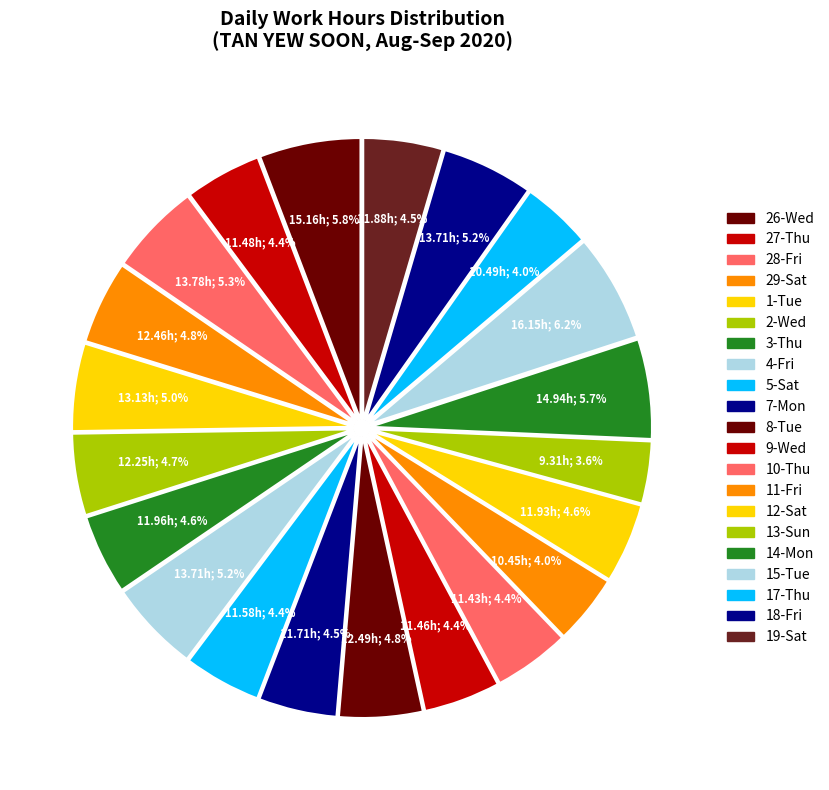

Which category has the smallest portion of the pie?

13-Sun